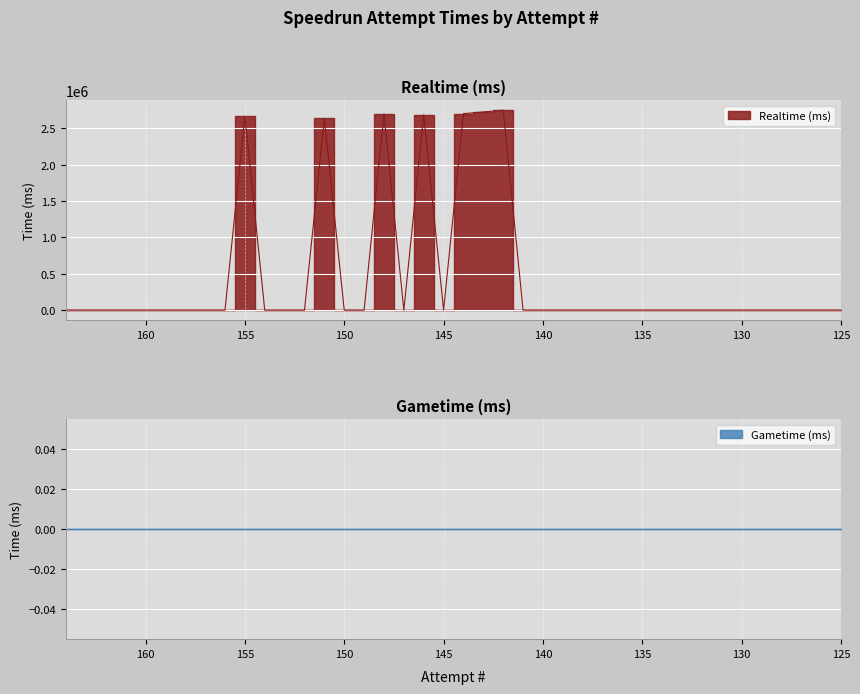

Rank the categories by value from highest to lowest.

142, 143, 144, 148, 146, 155, 151, 164, 163, 162, 161, 160, 159, 158, 157, 156, 154, 153, 152, 150, 149, 147, 145, 141, 140, 139, 138, 137, 136, 135, 134, 133, 132, 131, 130, 129, 128, 127, 126, 125